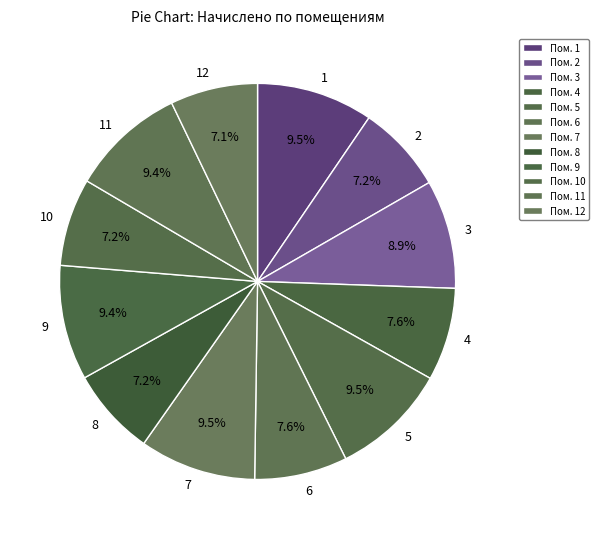

To the nearest percent, what is the combined percentage of 9 and 2?

17%